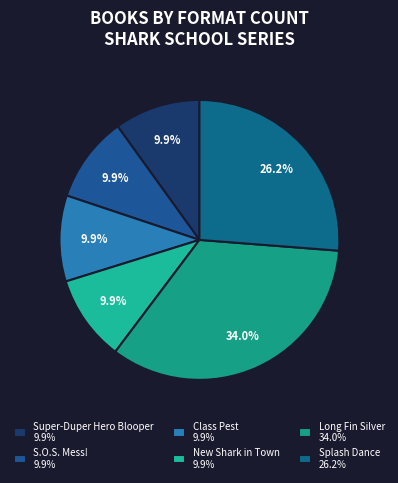

Rank the categories by value from lowest to highest.

New Shark in Town, Class Pest, S.O.S. Mess!, Super-Duper Hero Blooper, Splash Dance, Long Fin Silver